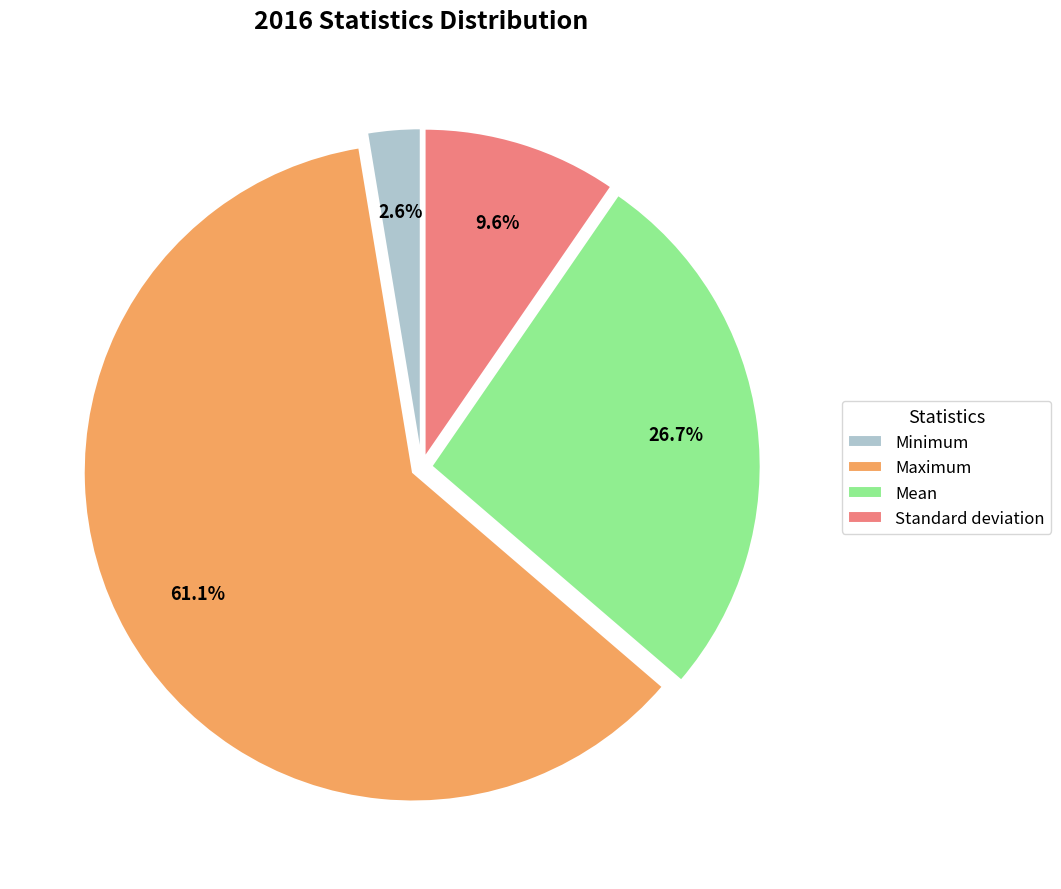

To the nearest percent, what is the difference between the largest and smallest slice percentages?

58%